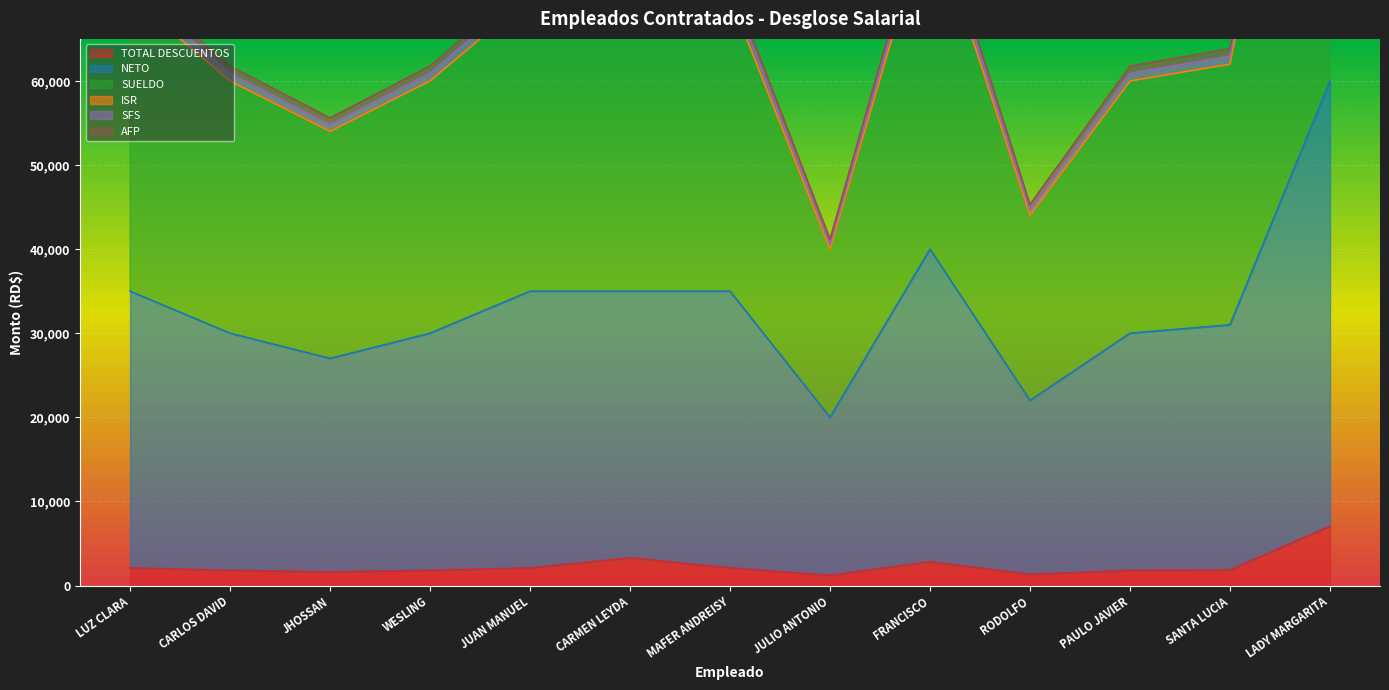

The value of TOTAL DESCUENTOS at CARLOS DAVID is 1798.0. True or false?

True